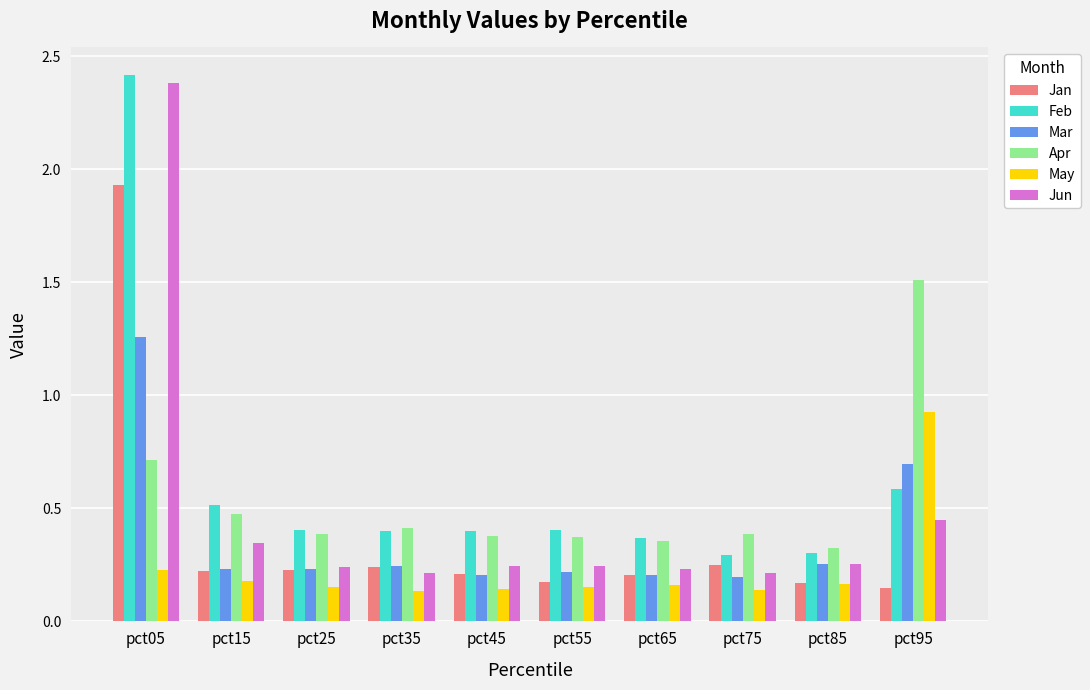

What is the difference between the Jun values at pct05 and pct75?

2.2